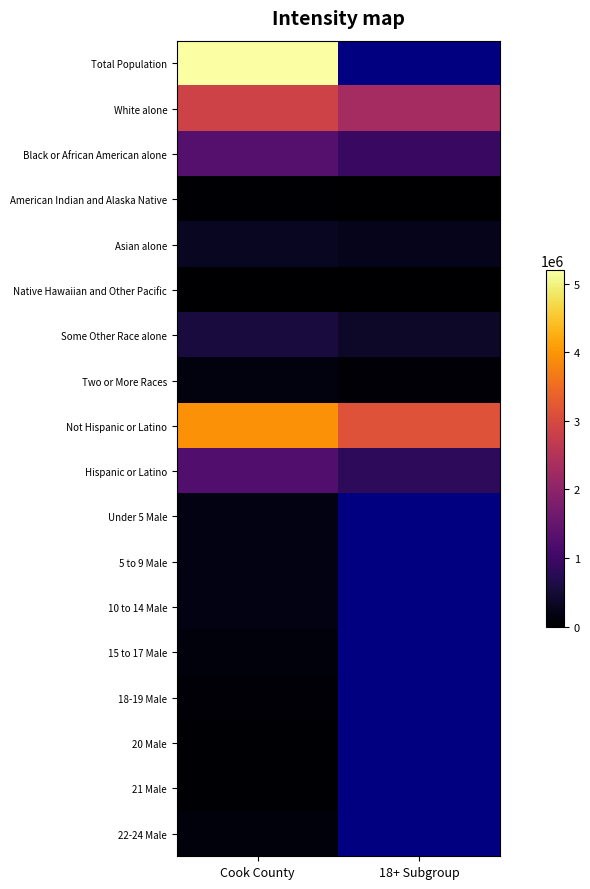

Rank the series by their average value, from highest to lowest.

Total Population, Not Hispanic or Latino, White alone, Black or African American alone, Hispanic or Latino, Some Other Race alone, Asian alone, American Indian and Alaska Native, Native Hawaiian and Other Pacific, Under 5 Male, 5 to 9 Male, 10 to 14 Male, 15 to 17 Male, 18-19 Male, 20 Male, 21 Male, 22-24 Male, Two or More Races